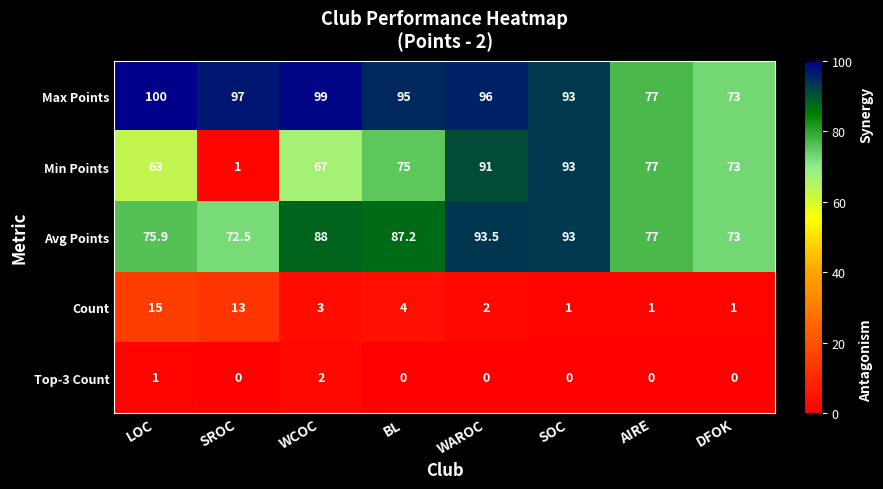

At which label does Count first exceed 3?

LOC